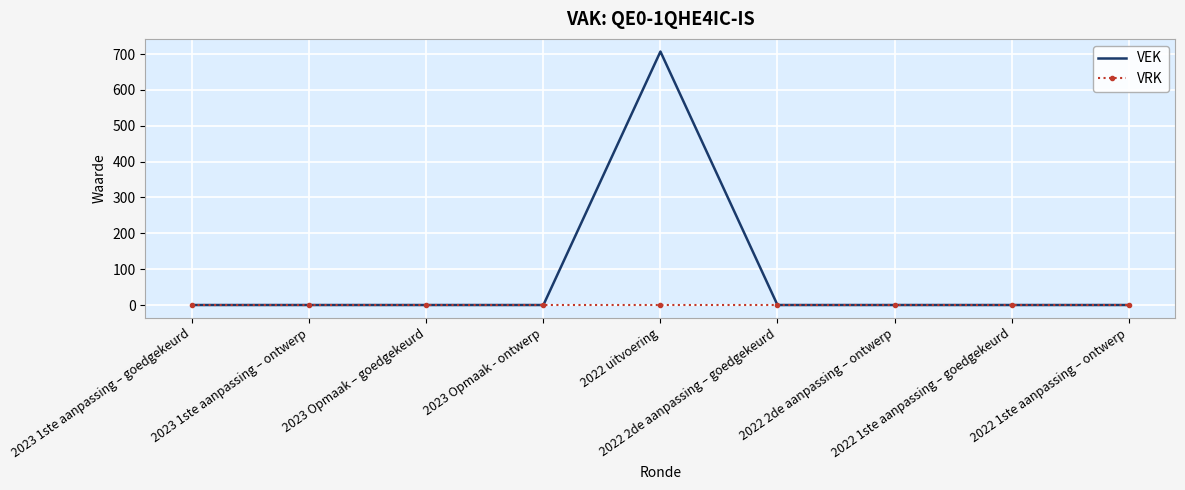

Which series has the widest spread of values?

VEK